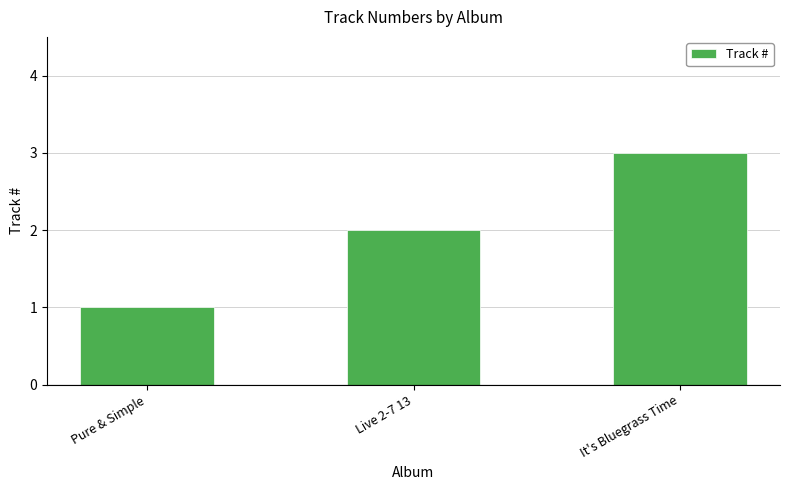

What is the difference between the values at Live 2-7 13 and It's Bluegrass Time?

1